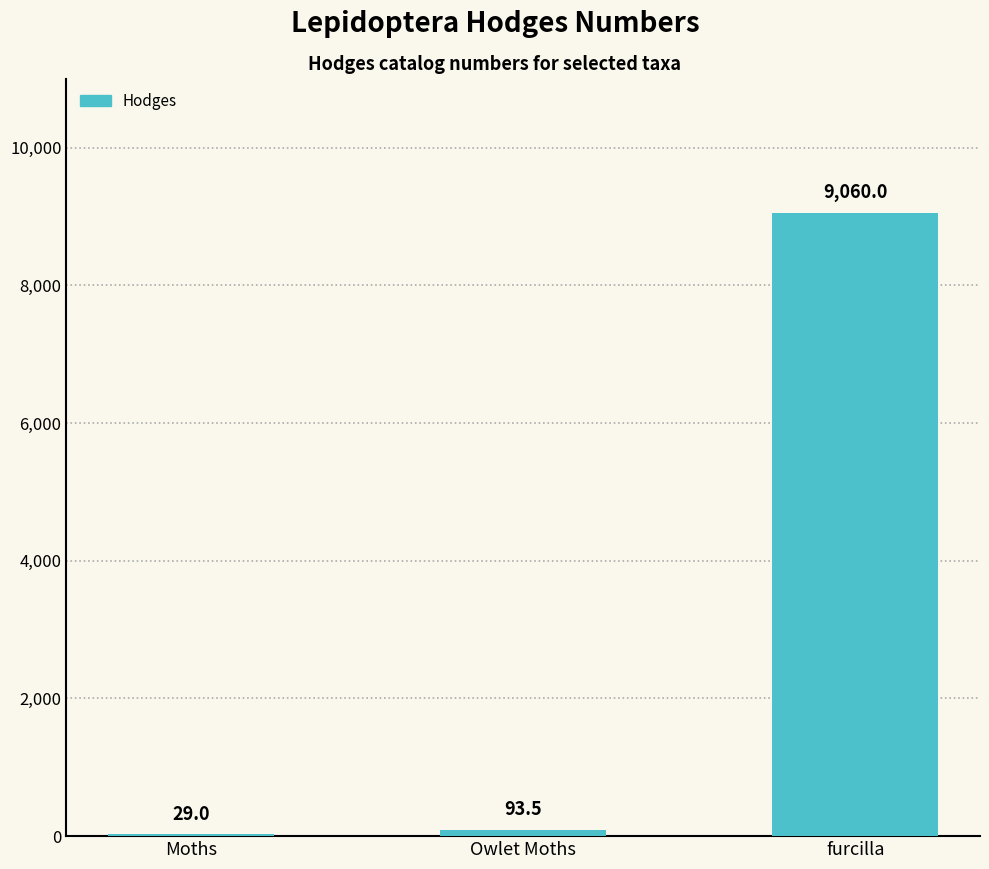

Where does the data first go above 93?

Owlet Moths